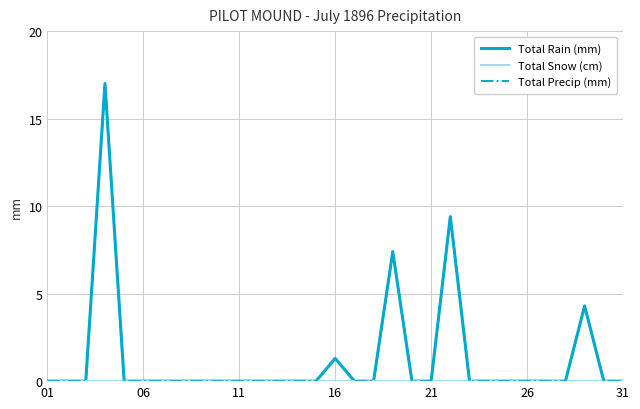

Does the chart display data point markers on the line(s)?

No